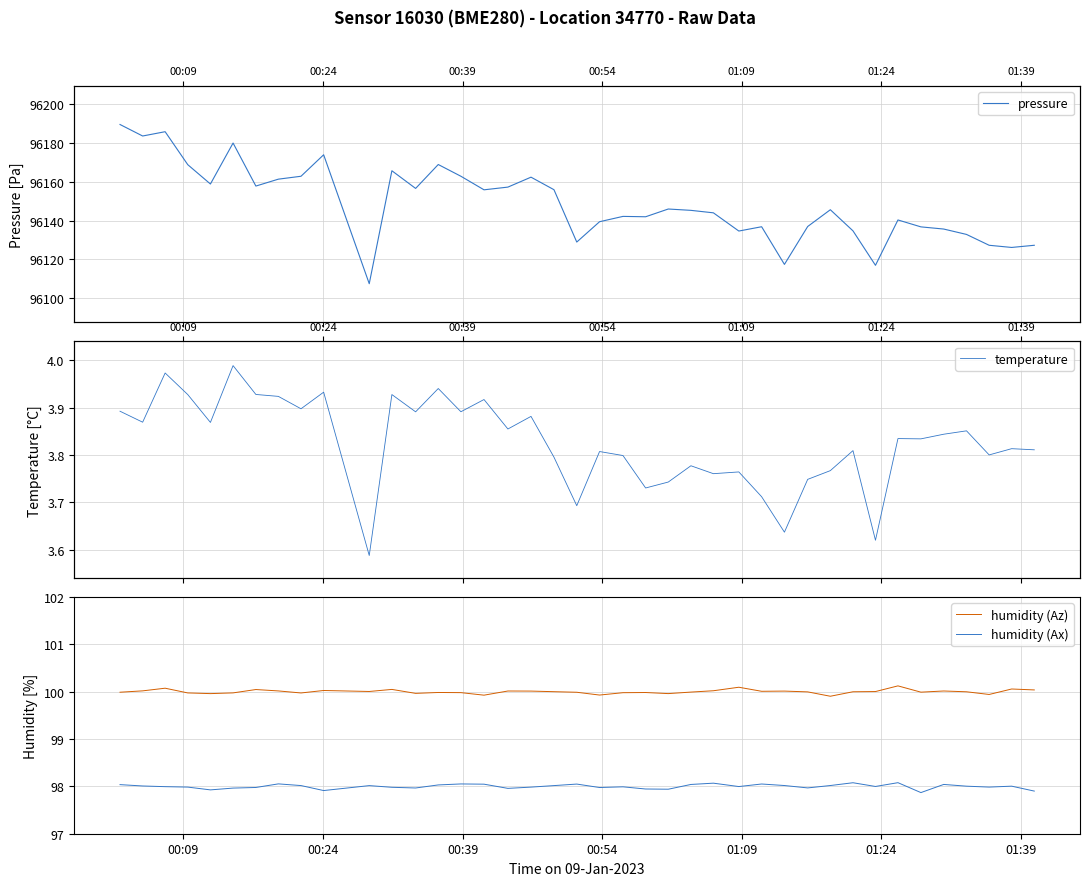

What is the sum of all humidity (Ax) values?

3919.9